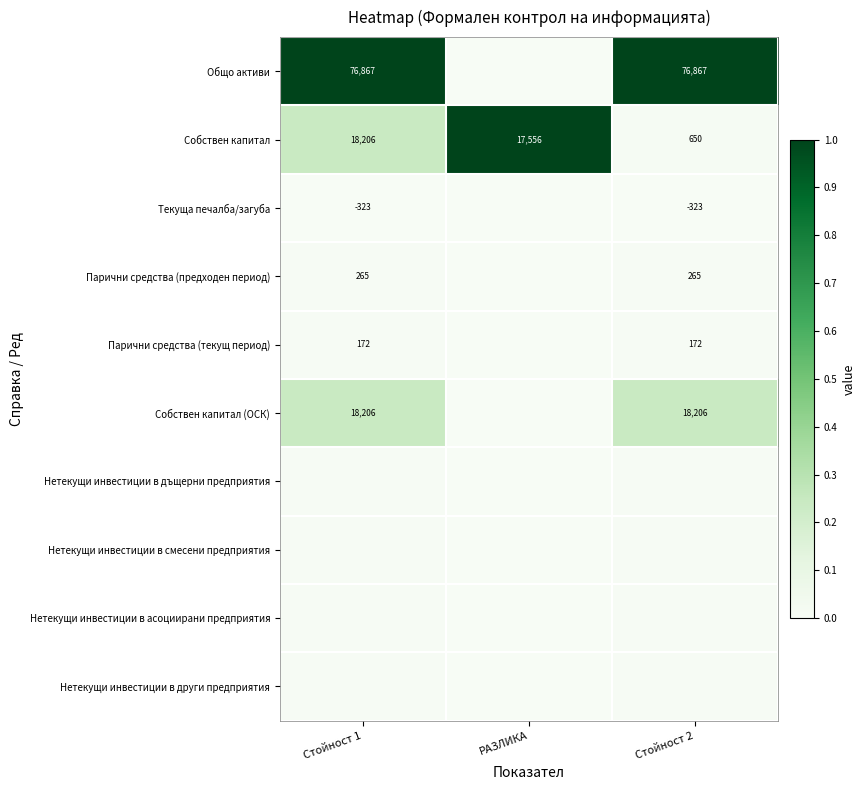

At which label is Собствен капитал closest to 9428?

РАЗЛИКА